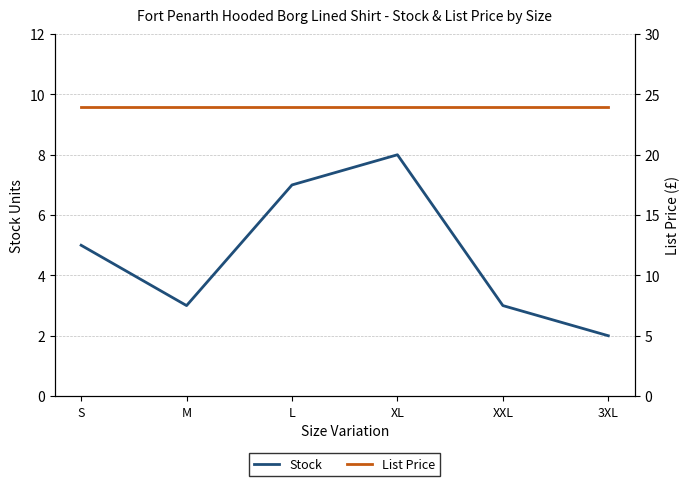

What is the total value across all series at S?

28.9